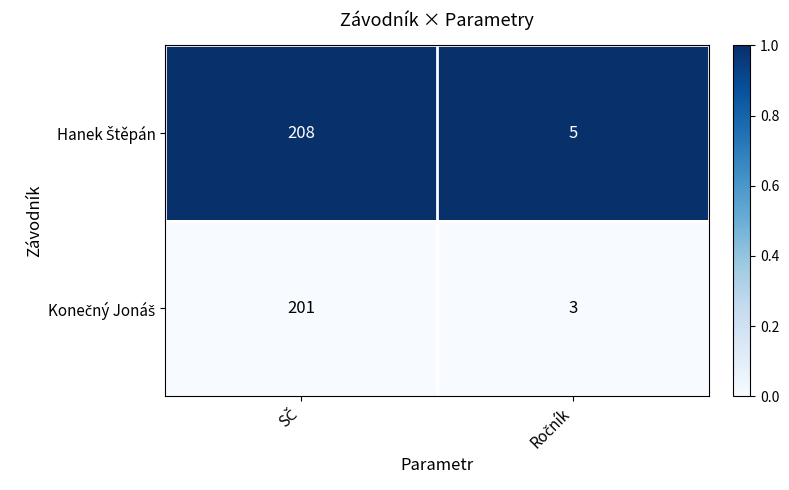

What is the greatest value displayed?

208